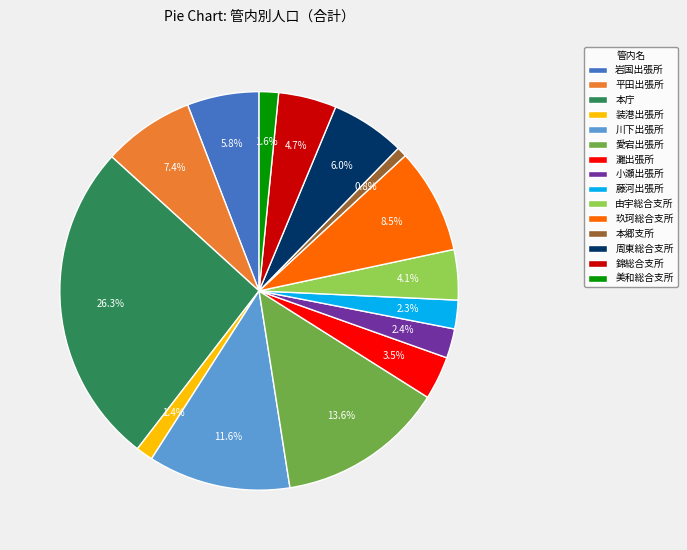

How many slices are in this pie chart?

15